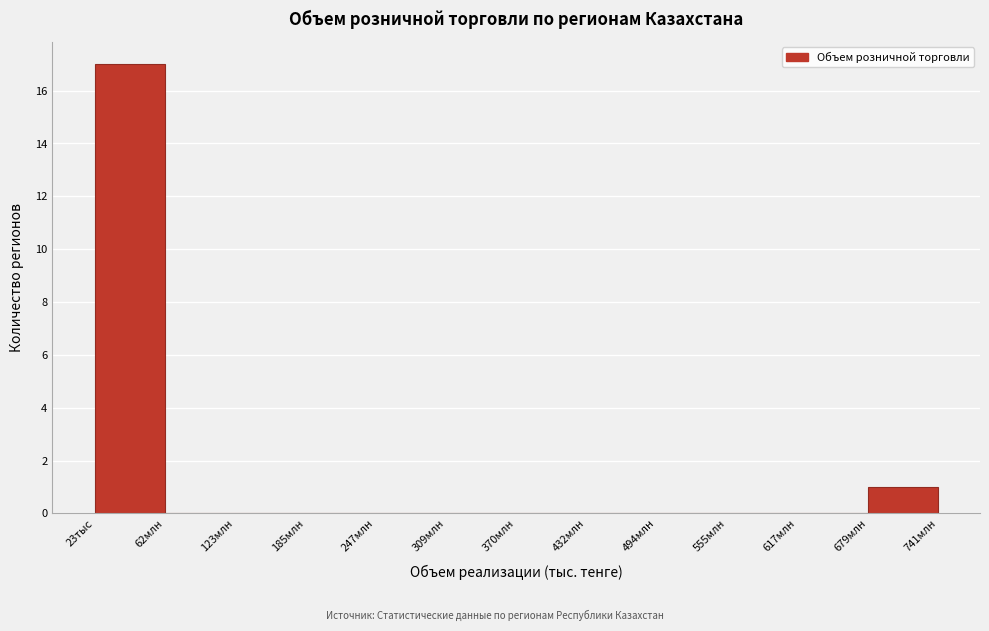

Reading left to right, list all the values displayed in this chart.

23тыс=17	62млн=0	123млн=0	185млн=0	247млн=0	309млн=0	370млн=0	432млн=0	494млн=0	555млн=0	617млн=0	679млн=1